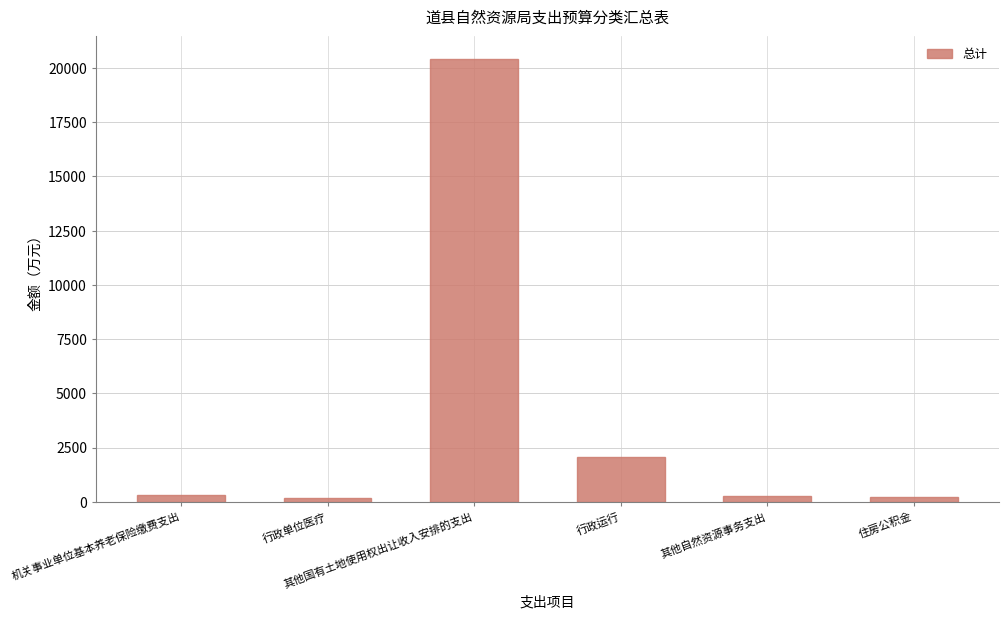

What is the change in value from 行政单位医疗 to 其他自然资源事务支出?

+99.0